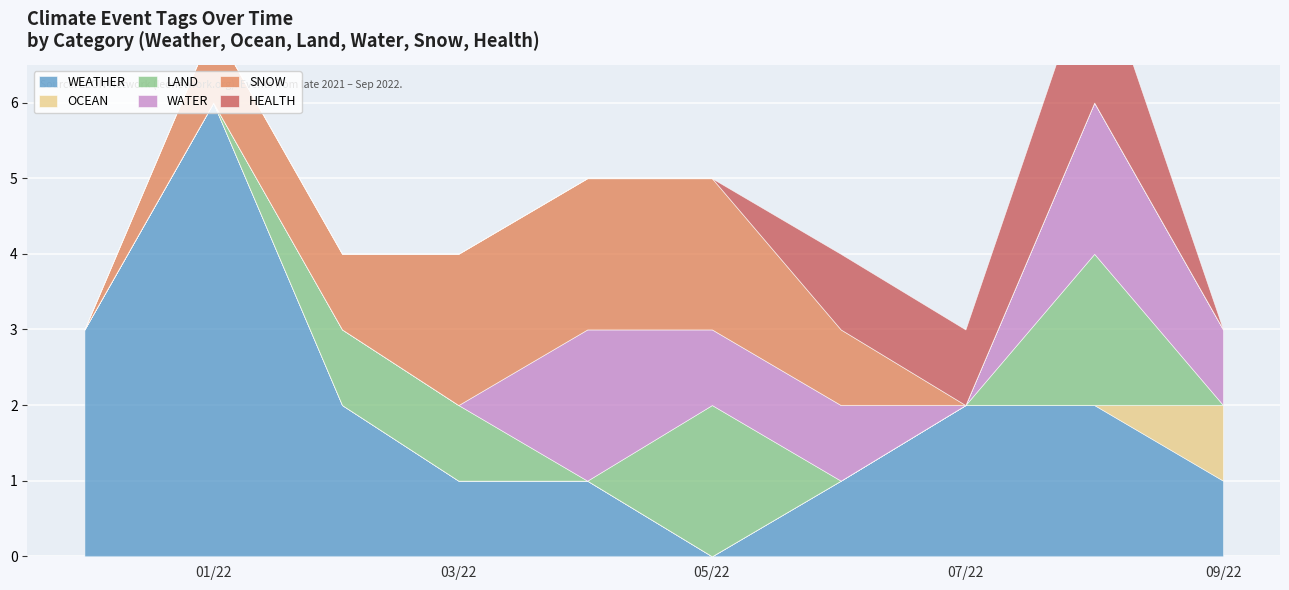

The OCEAN series shows 0 at 2022-04-25. True or false?

True